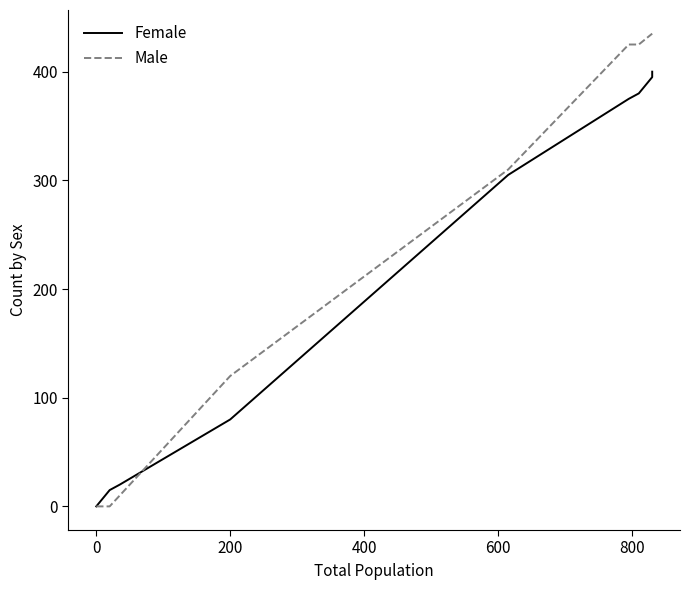

Is it true that Female equals 204 at 0?

False